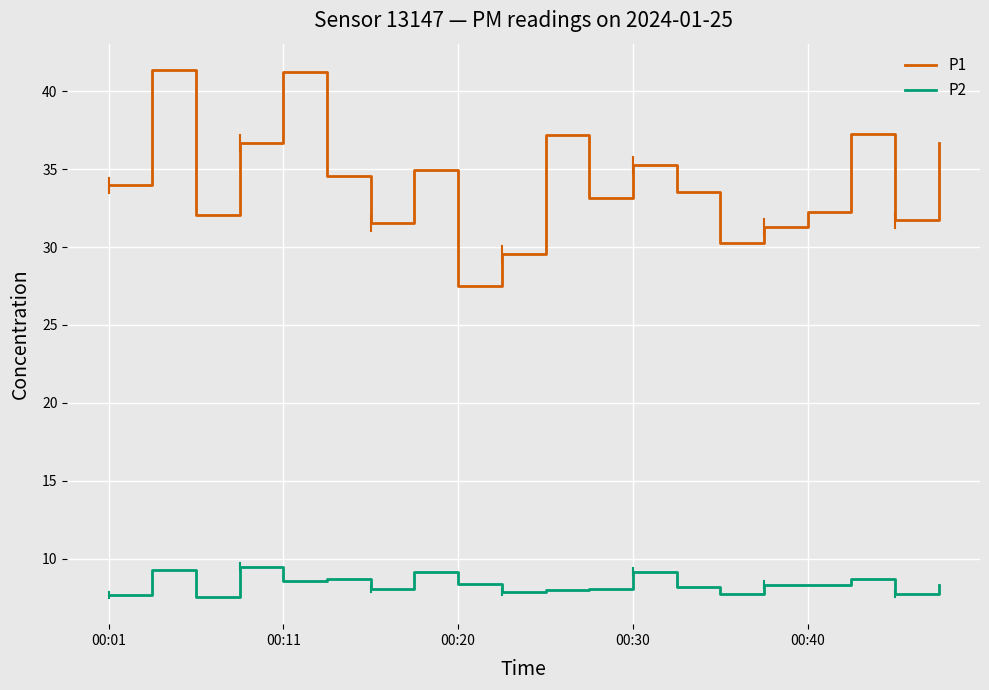

Which series has the largest total across all categories?

P1